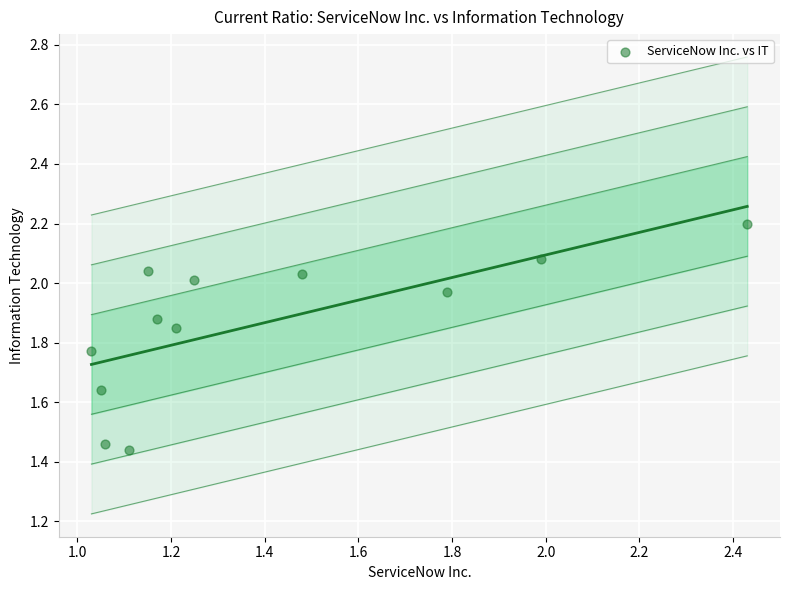

What is the range of Y values (max minus min)?

0.8